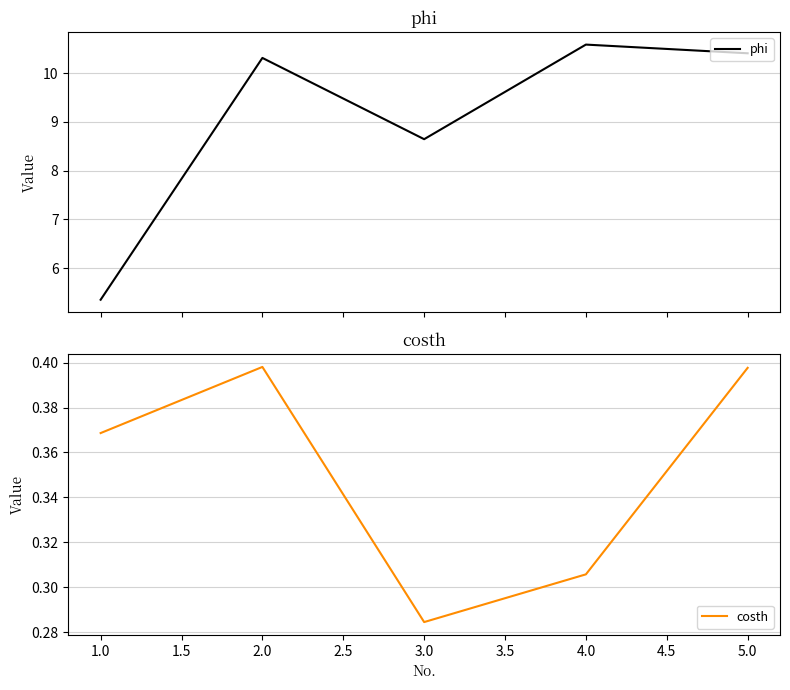

What is the lowest value of the phi series?

5.3